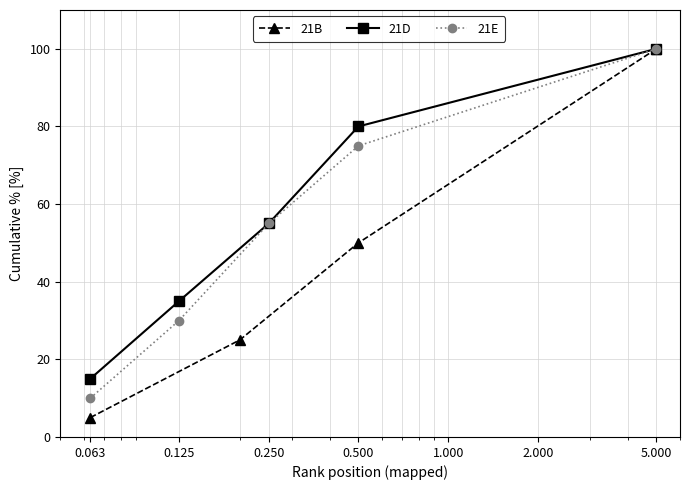

What is the value of the 21E point at the 4th from the left?

75